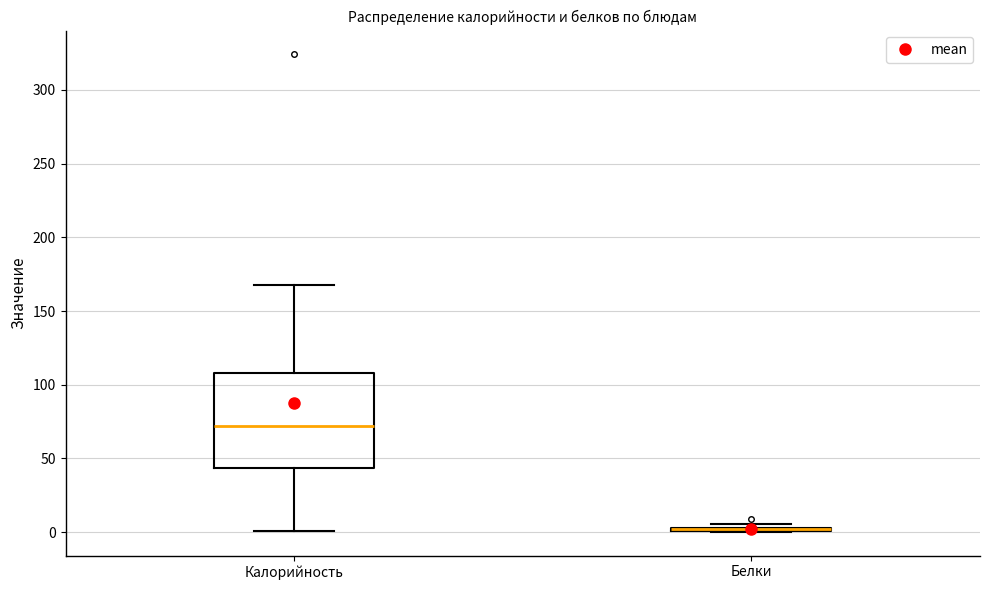

Where is the lower edge of the box for Белки on the y-axis? The values are not printed on the chart, so give them approximately, as read against the axis.

0